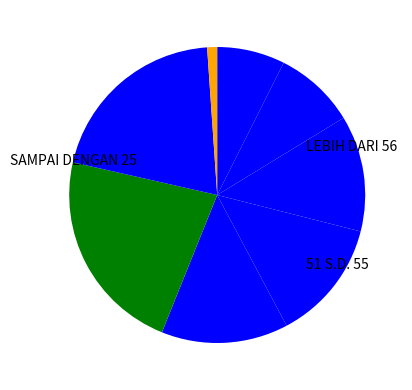

How many segments does this pie chart have?

8